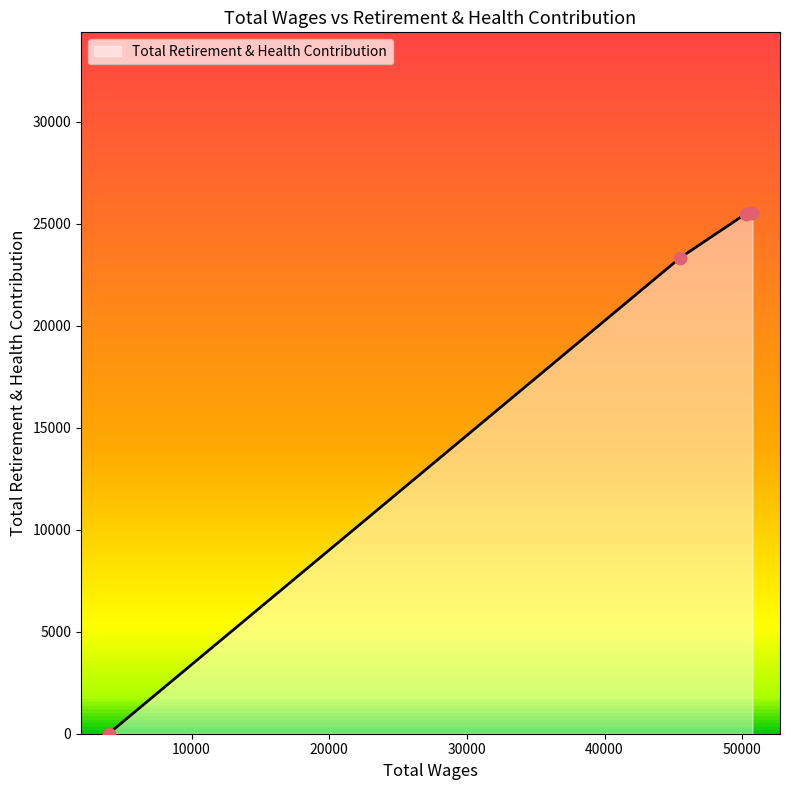

What is the change in value from 50746.0 to 50272.0?

-55